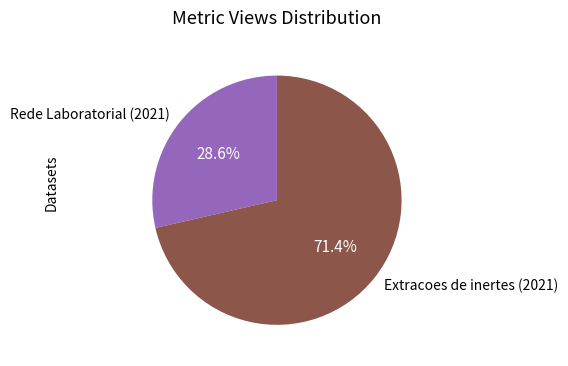

Rank the categories by value from lowest to highest.

Rede Laboratorial (2021), Extracoes de inertes (2021)